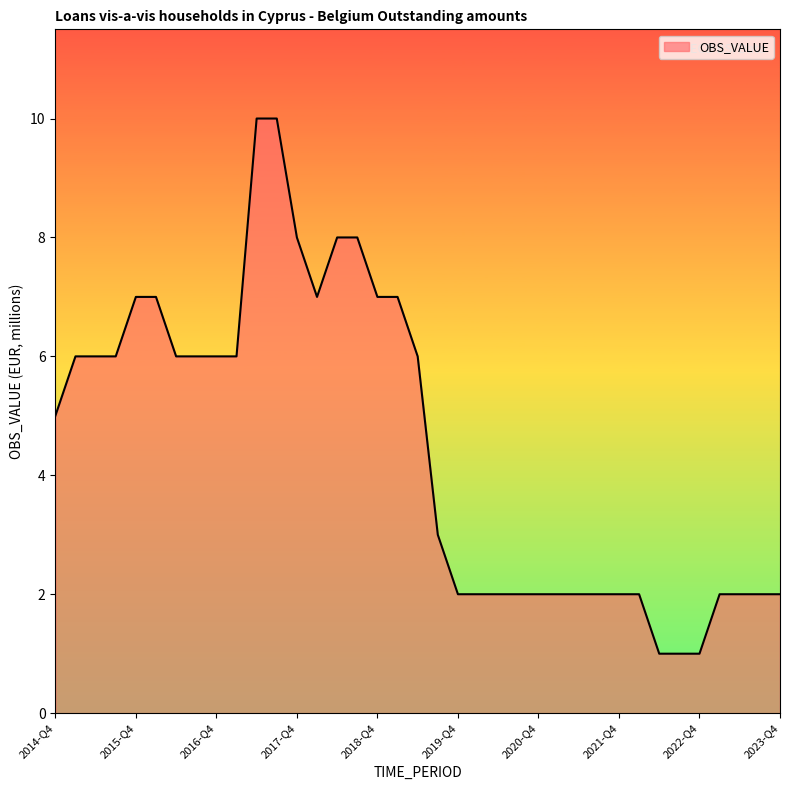

What is the difference between the maximum and minimum values?

9